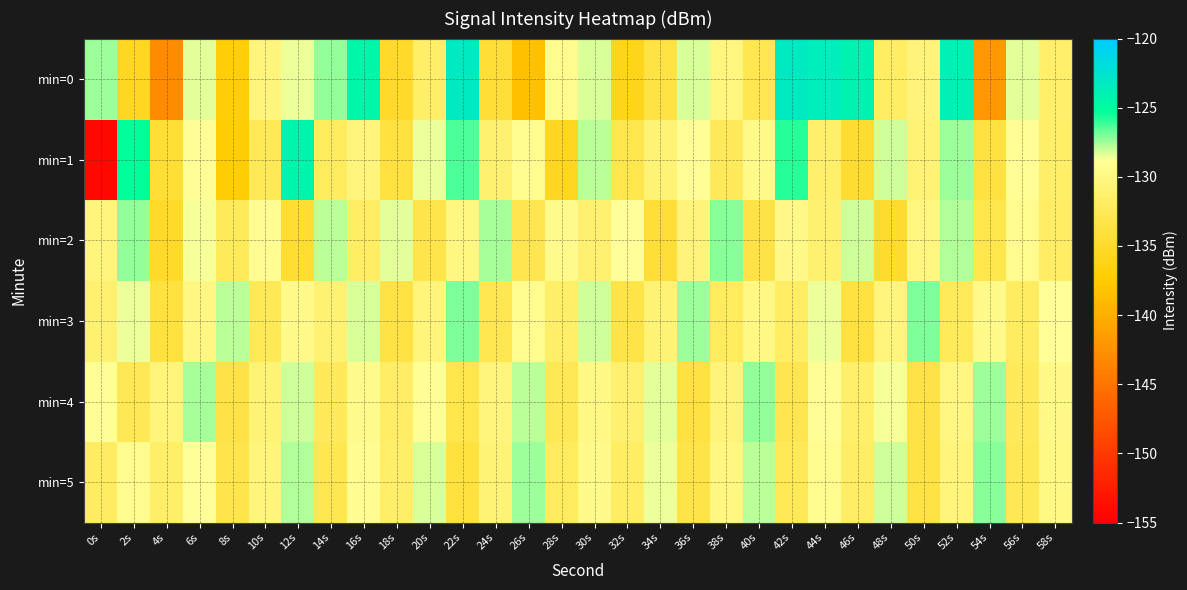

Reading right to left, what are all the values shown in this chart?

min=0: 58s=-131.4	56s=-128.4	54s=-141.9	52s=-123.8	50s=-130.6	48s=-131.9	46s=-124.0	44s=-123.5	42s=-123.2	40s=-132.8	38s=-130.2	36s=-128.3	34s=-133.6	32s=-136.0	30s=-128.2	28s=-129.4	26s=-138.6	24s=-134.3	22s=-123.3	20s=-131.5	18s=-135.1	16s=-124.4	14s=-127.4	12s=-128.6	10s=-130.3	8s=-137.1	6s=-128.4	4s=-143.1	2s=-135.6	0s=-127.4
min=1: 58s=-131.6	56s=-129.1	54s=-133.8	52s=-127.5	50s=-130.9	48s=-128.2	46s=-134.7	44s=-131.4	42s=-125.8	40s=-129.6	38s=-132.3	36s=-128.9	34s=-130.7	32s=-133.1	30s=-127.8	28s=-135.6	26s=-129.4	24s=-131.2	22s=-126.3	20s=-128.5	18s=-133.9	16s=-130.3	14s=-132.1	12s=-124.3	10s=-132.5	8s=-137.4	6s=-129.0	4s=-134.4	2s=-125.2	0s=-154.2
min=2: 58s=-131.7	56s=-129.3	54s=-133.0	52s=-127.7	50s=-130.2	48s=-134.8	46s=-128.1	44s=-131.3	42s=-129.8	40s=-133.5	38s=-127.2	36s=-130.6	34s=-134.3	32s=-128.8	30s=-131.1	28s=-129.5	26s=-132.9	24s=-127.6	22s=-130.0	20s=-133.2	18s=-128.4	16s=-131.8	14s=-127.9	12s=-134.6	10s=-129.2	8s=-132.4	6s=-128.7	4s=-135.1	2s=-127.3	0s=-130.5
min=3: 58s=-128.8	56s=-131.9	54s=-129.6	52s=-132.4	50s=-127.0	48s=-130.3	46s=-133.7	44s=-128.5	42s=-131.8	40s=-129.9	38s=-132.1	36s=-127.4	34s=-130.7	32s=-133.3	30s=-128.2	28s=-131.5	26s=-129.4	24s=-132.8	22s=-127.1	20s=-130.4	18s=-133.6	16s=-128.3	14s=-131.0	12s=-129.7	10s=-132.5	8s=-127.8	6s=-130.1	4s=-133.9	2s=-128.6	0s=-131.2
min=4: 58s=-129.8	56s=-132.3	54s=-127.5	52s=-130.0	50s=-133.5	48s=-128.7	46s=-131.4	44s=-129.1	42s=-132.9	40s=-127.3	38s=-130.6	36s=-133.8	34s=-128.4	32s=-131.2	30s=-129.9	28s=-132.6	26s=-127.8	24s=-130.3	22s=-133.1	20s=-128.9	18s=-131.7	16s=-129.5	14s=-132.2	12s=-128.1	10s=-130.8	8s=-133.4	6s=-127.6	4s=-130.5	2s=-132.7	0s=-129.0
min=5: 58s=-129.9	56s=-132.7	54s=-127.2	52s=-130.5	50s=-133.6	48s=-128.2	46s=-131.7	44s=-129.4	42s=-132.5	40s=-127.9	38s=-130.1	36s=-133.3	34s=-128.5	32s=-131.8	30s=-129.6	28s=-132.1	26s=-127.4	24s=-130.7	22s=-133.9	20s=-128.3	18s=-131.5	16s=-129.2	14s=-132.8	12s=-127.7	10s=-130.4	8s=-133.2	6s=-128.8	4s=-131.6	2s=-129.3	0s=-132.0